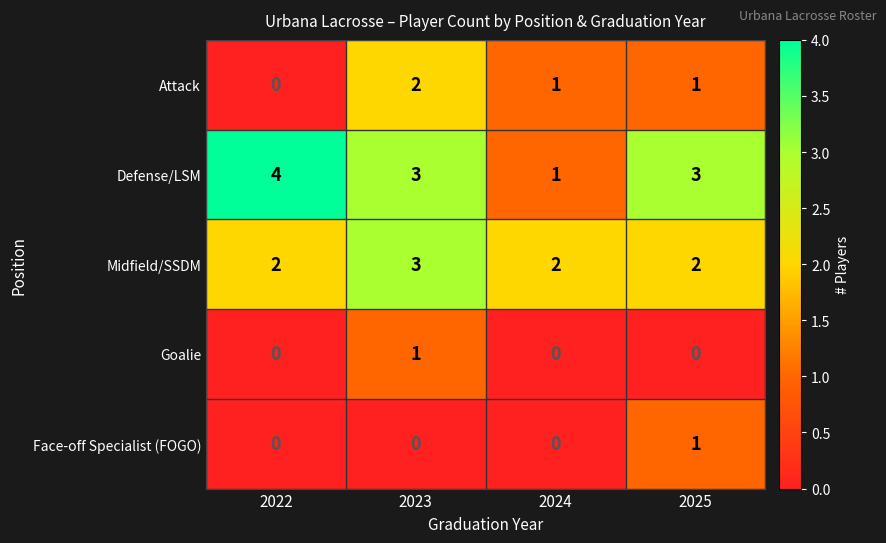

Which series changed the most between 2024 and 2025?

Defense/LSM